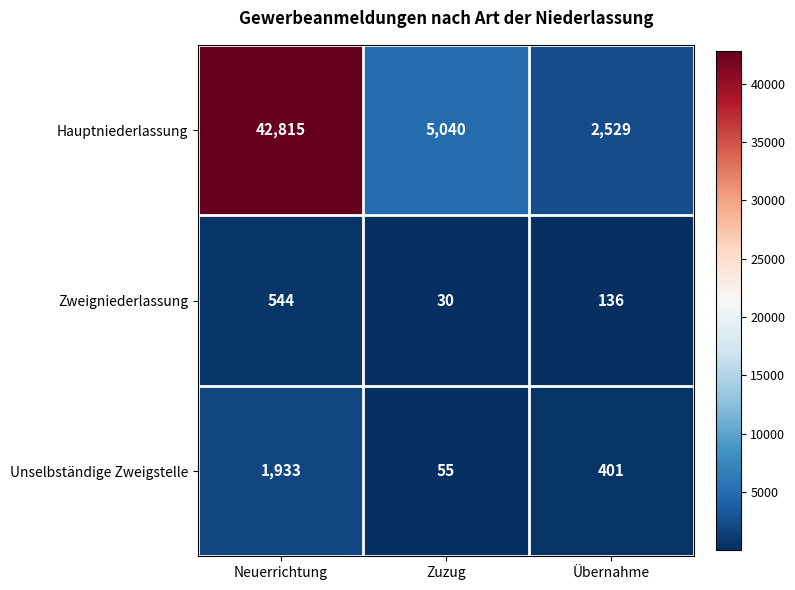

How many series are shown in this chart?

3